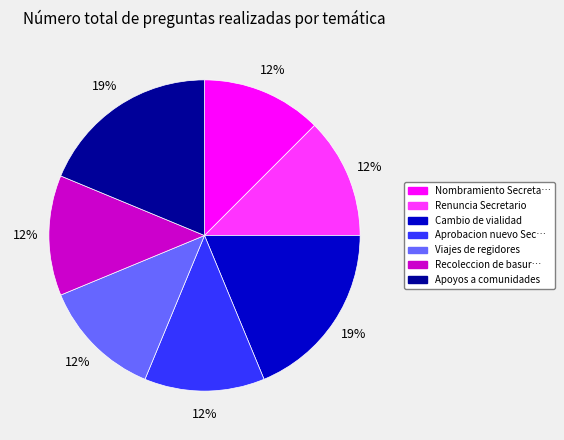

How many slices are in this pie chart?

7